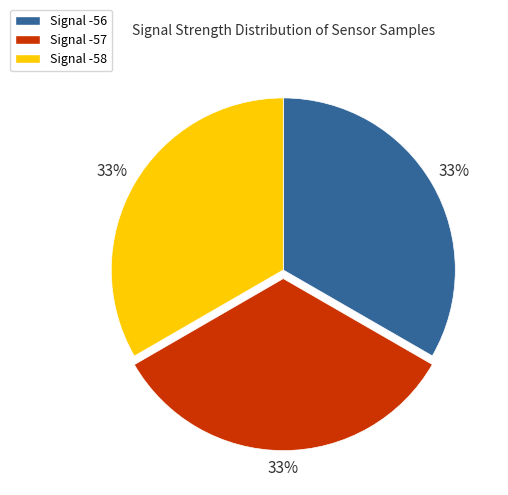

Is it true that Signal -58 is 41% of the pie?

False